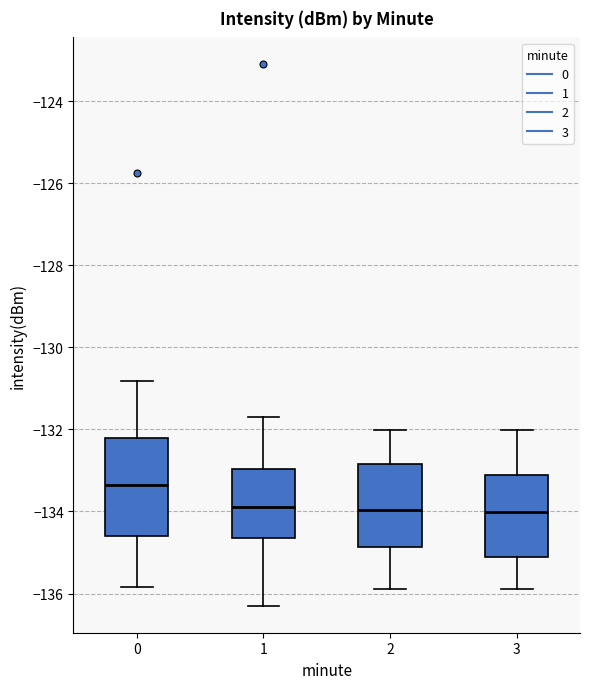

Comparing the boxes themselves (not the whiskers), which one is the tallest?

0